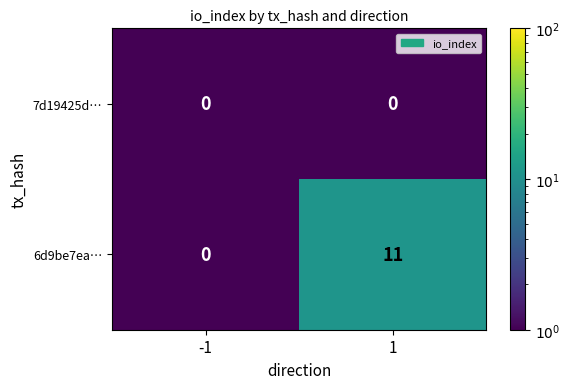

Reading right to left, list all the values displayed in this chart.

7d19425d…: 1=0	-1=0
6d9be7ea…: 1=11	-1=0